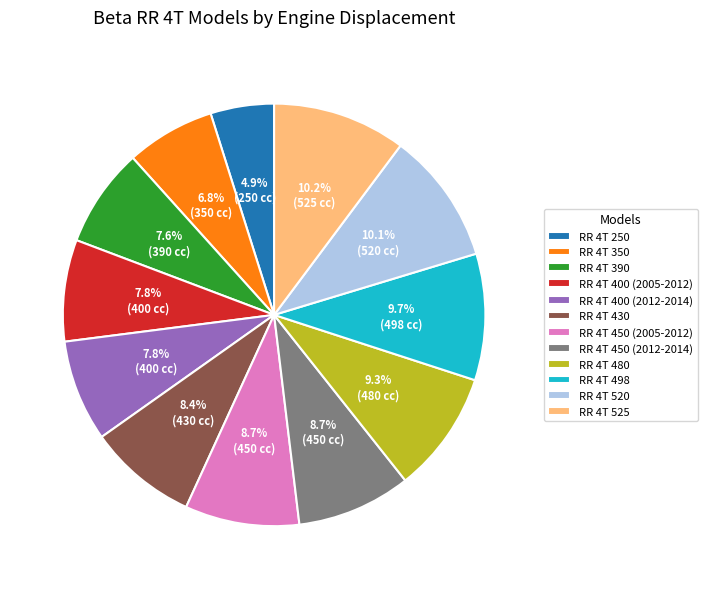

Approximately how many times larger is the value at RR 4T 525 compared to RR 4T 480?

1.1